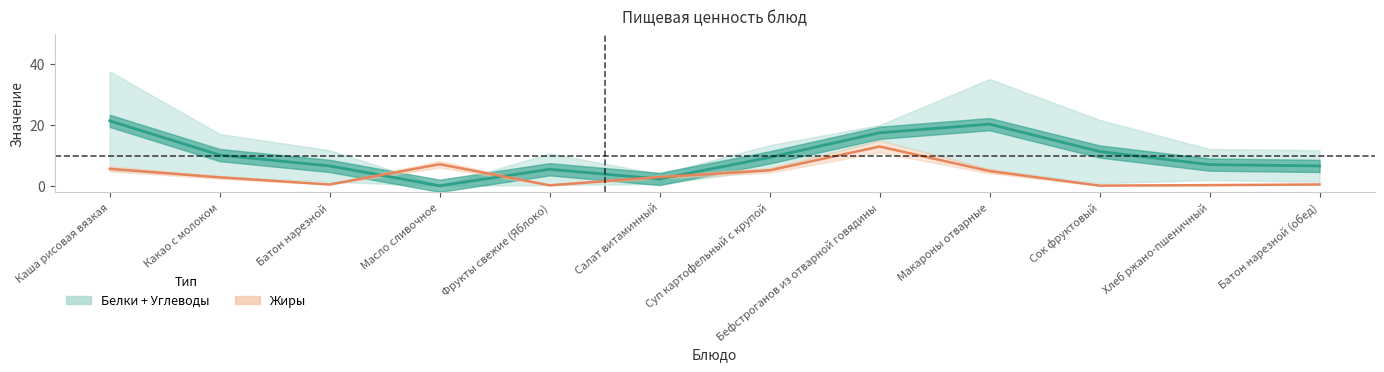

Rank the series by their average value, from lowest to highest.

Жиры, Белки + Углеводы (среднее)